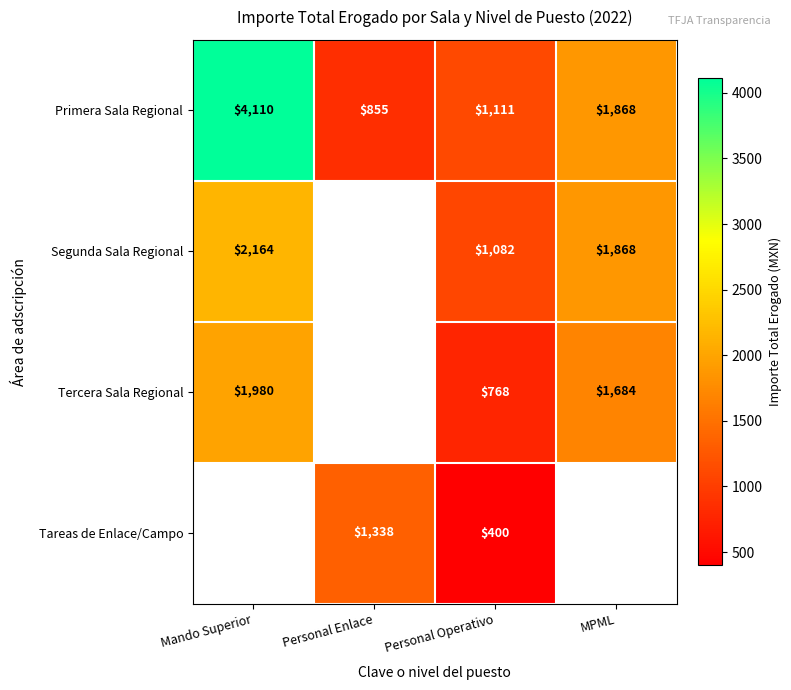

What is the difference between the Primera Sala Regional values at MPML and Personal Enlace?

1013